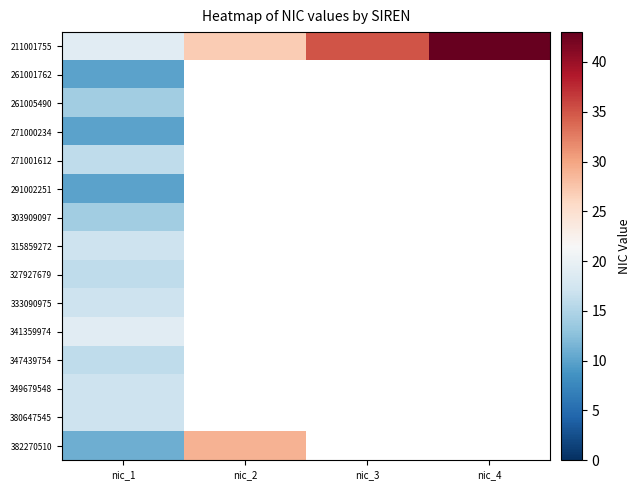

What is the lowest value of the 382270510 series?

11.0